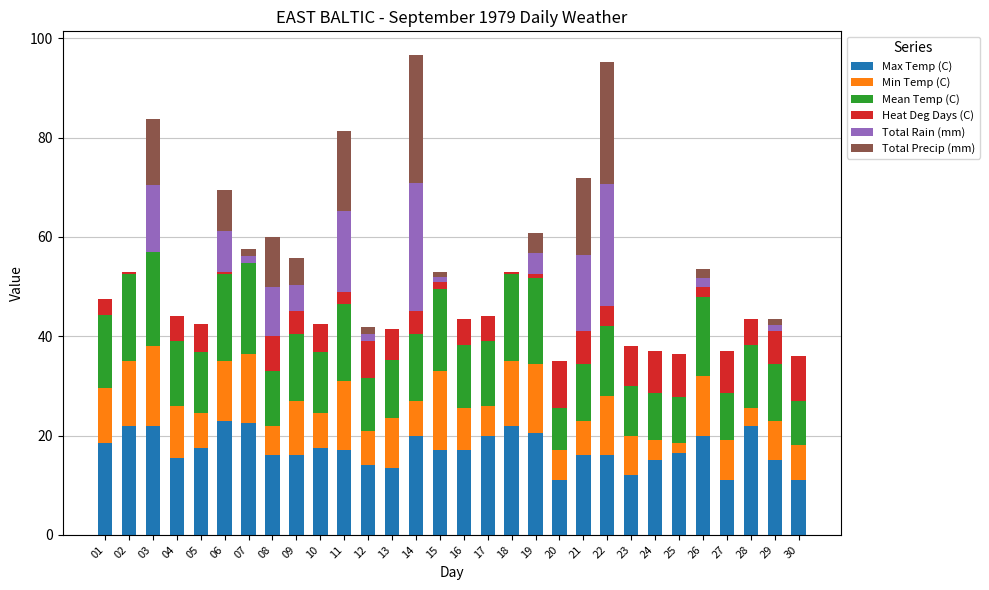

Is it true that Max Temp (C) equals 7.9 at 25?

False